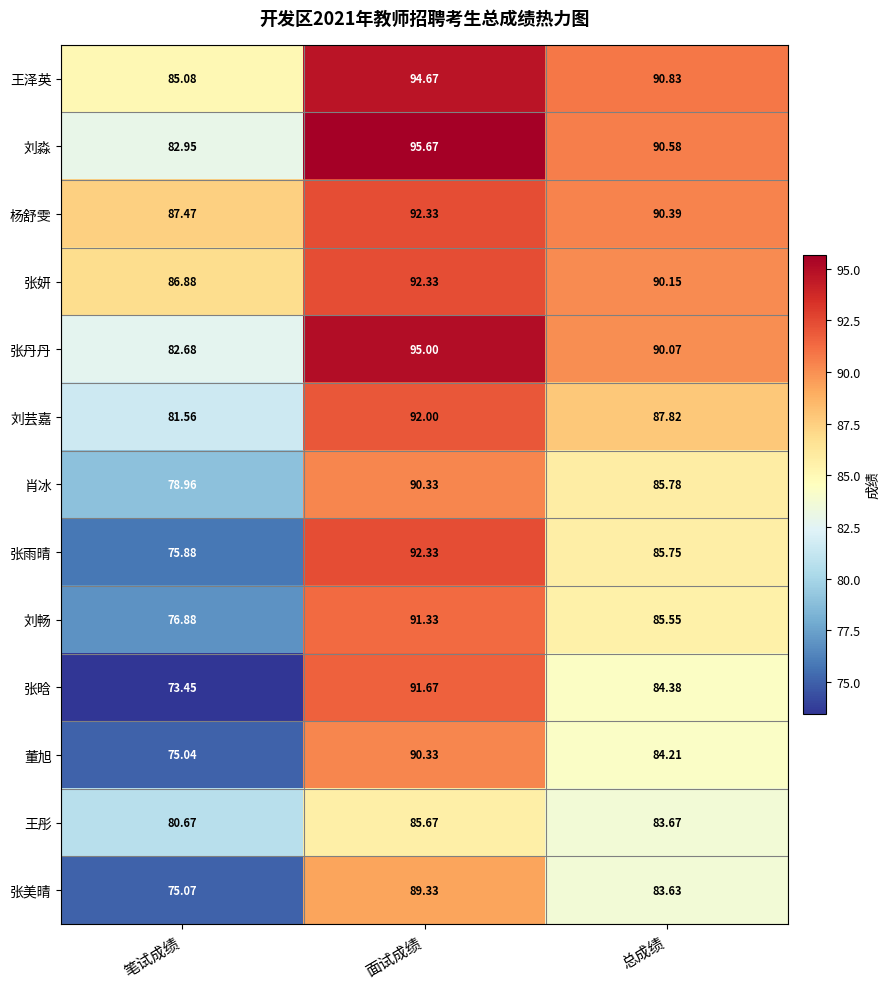

Which category has the lowest value in the 刘淼 series?

笔试成绩